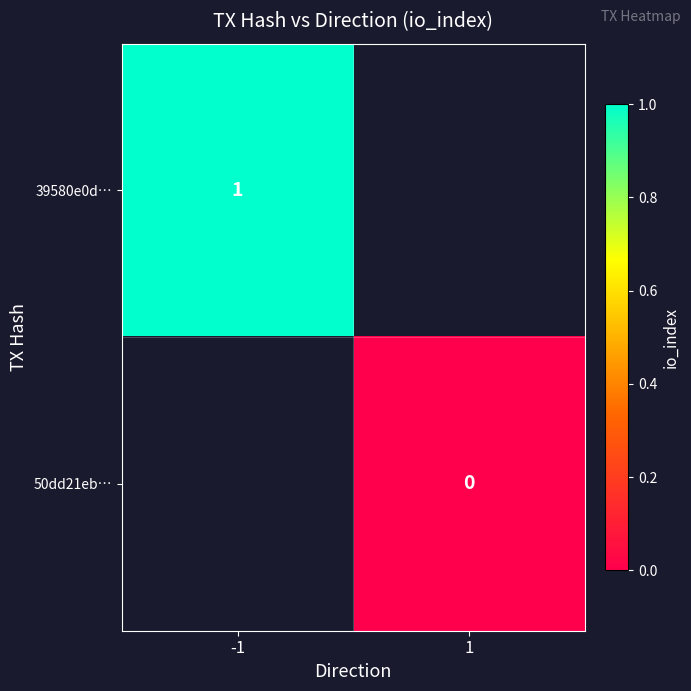

The value of 39580e0d… at -1 is 1. True or false?

True